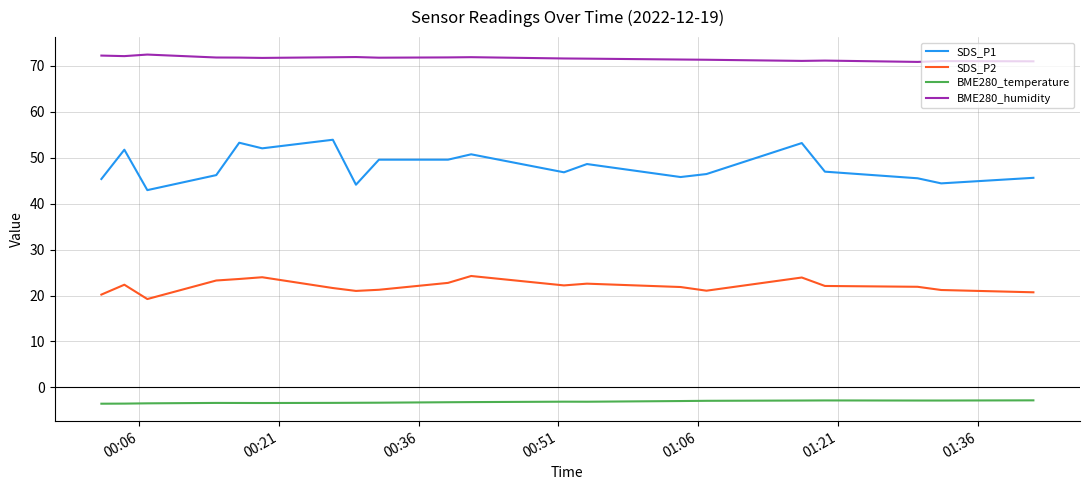

True or false: BME280_humidity and SDS_P1 intersect in this chart.

False